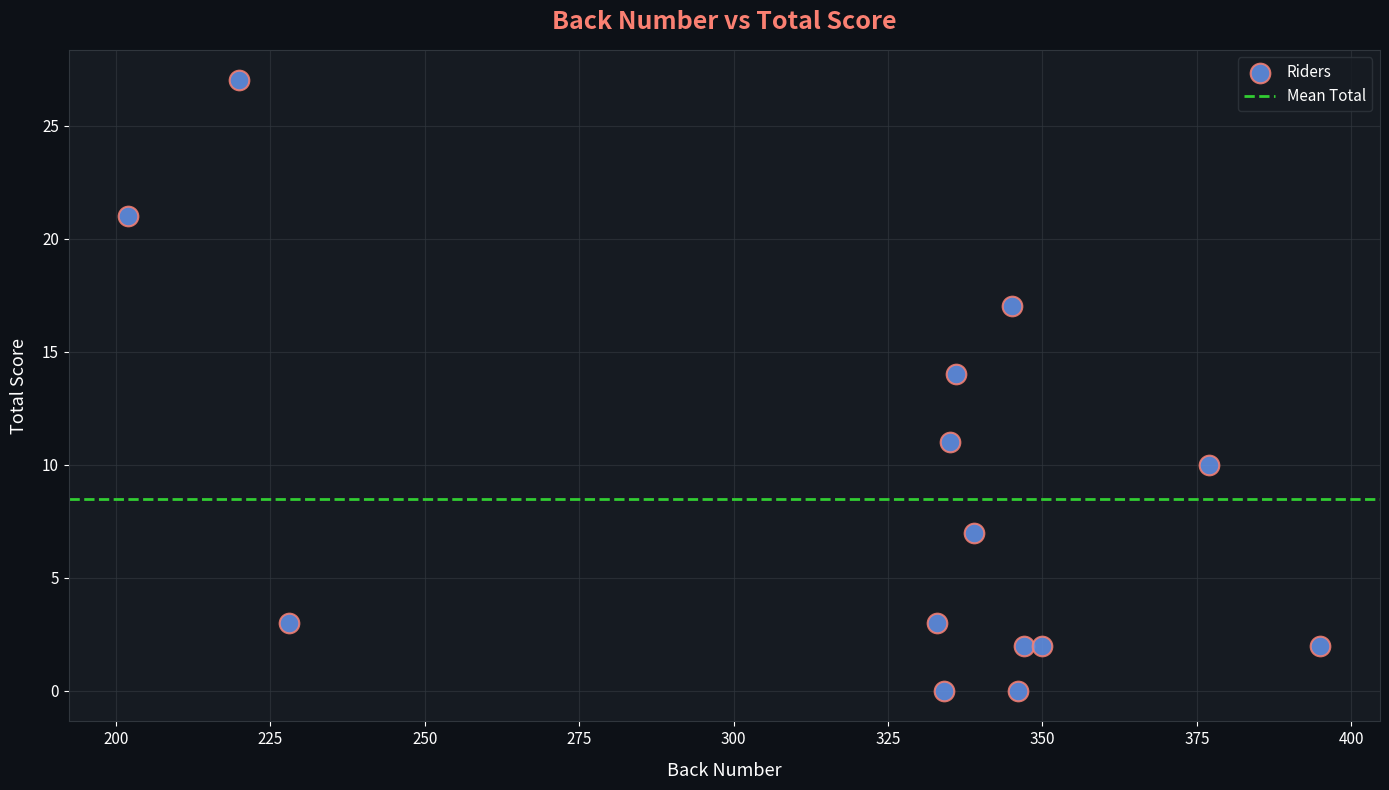

What Y value in the scatter plot is closest to 13?

14